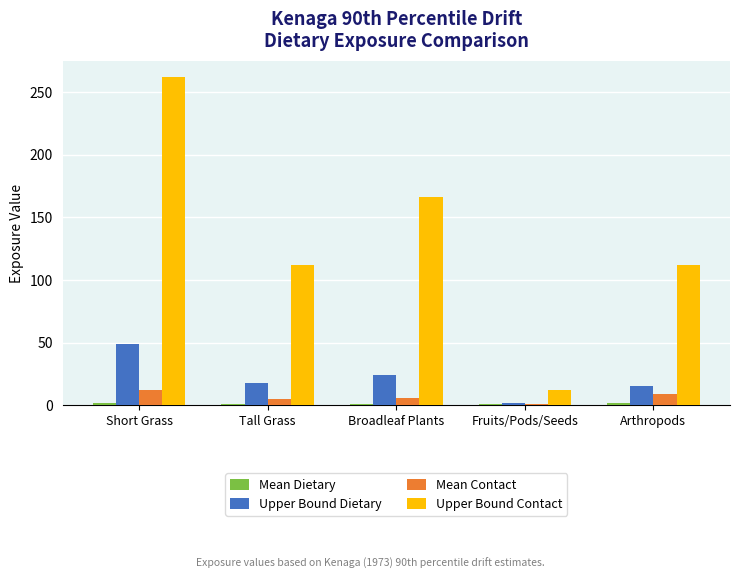

At which category is the sum across all series the highest?

Short Grass